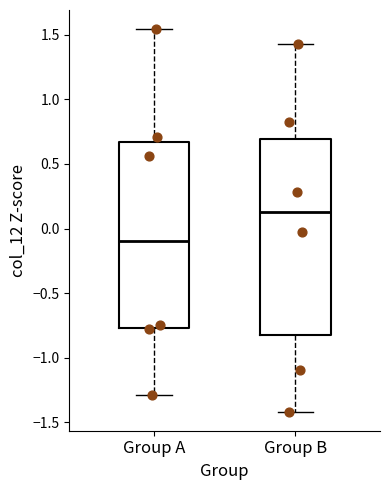

Reading left to right, read every box against the y-axis: the position of its median line, the range the box covers, and the ends of its whiskers. The values are not printed on the chart, so give them approximately, as read against the axis.

Group A: median -0.10, box -0.75 to 0.65, whiskers -1.30 to 1.55
Group B: median 0.15, box -0.85 to 0.70, whiskers -1.40 to 1.45